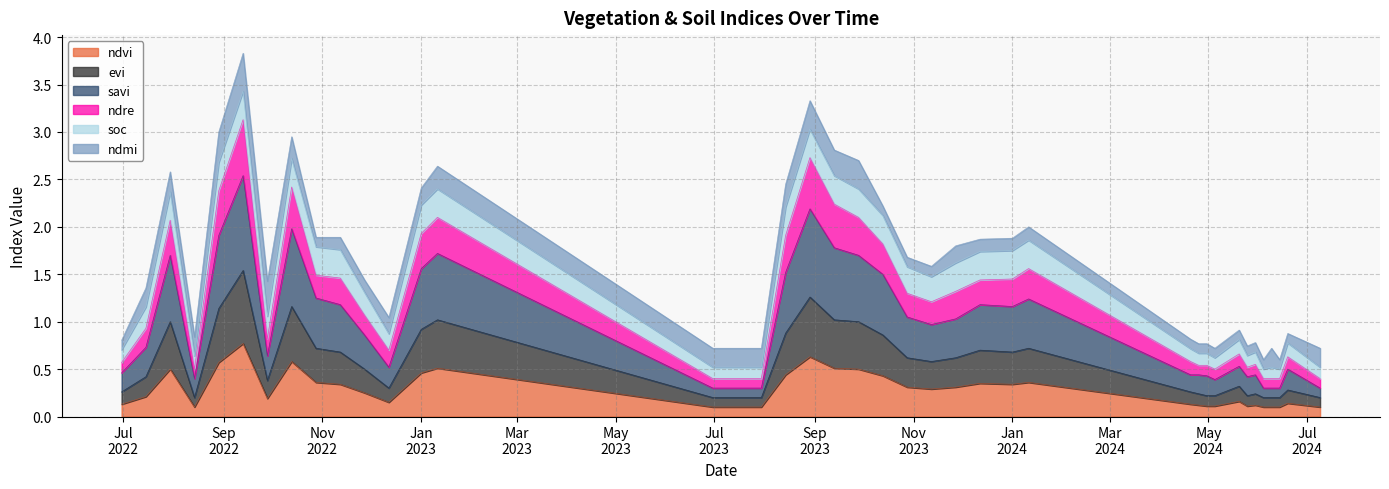

What is the maximum value shown in the chart?

3.8